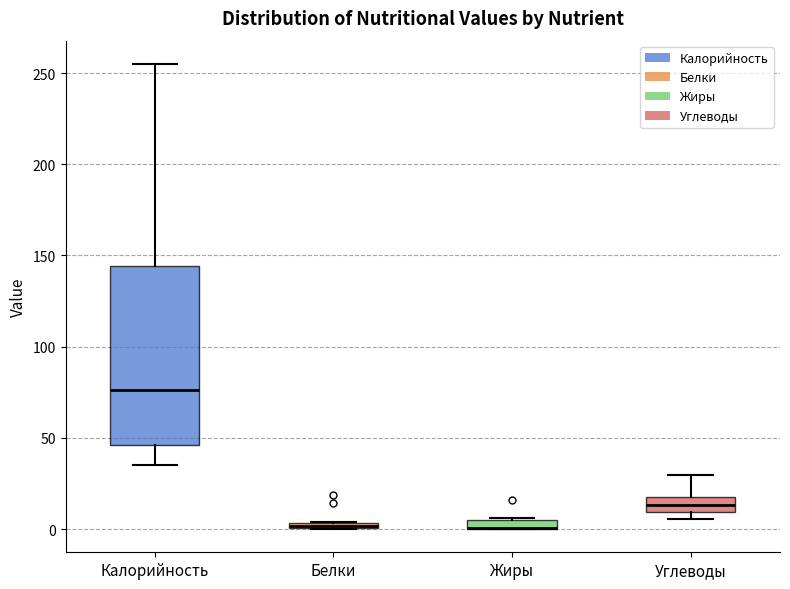

Where does the upper whisker of the box for Калорийность end on the y-axis? The values are not printed on the chart, so give them approximately, as read against the axis.

255